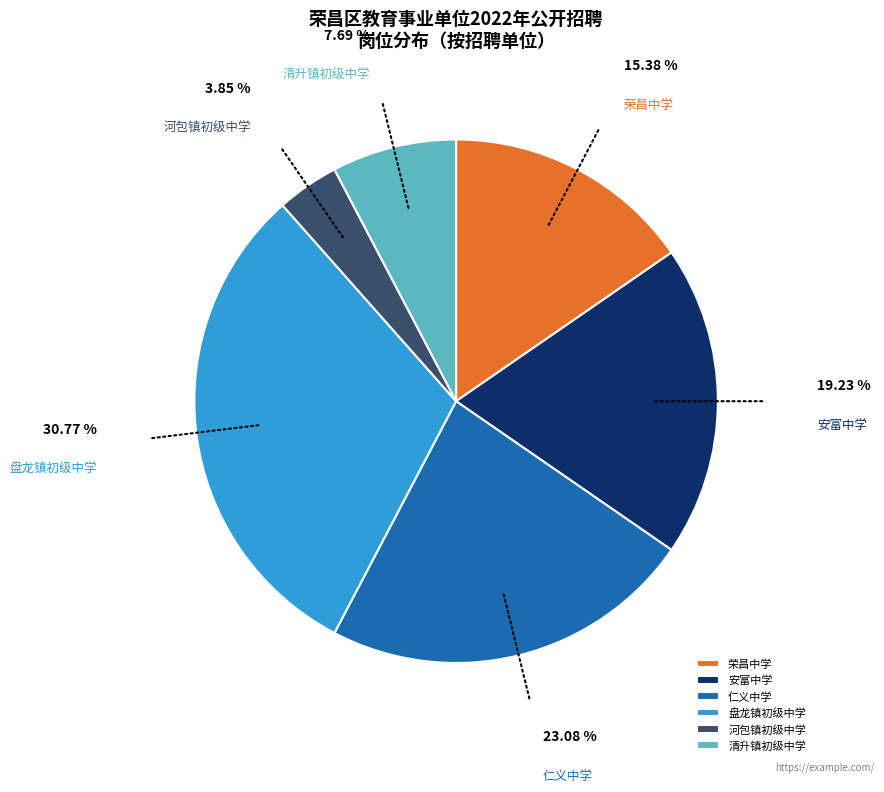

Count the number of slices in the pie.

6